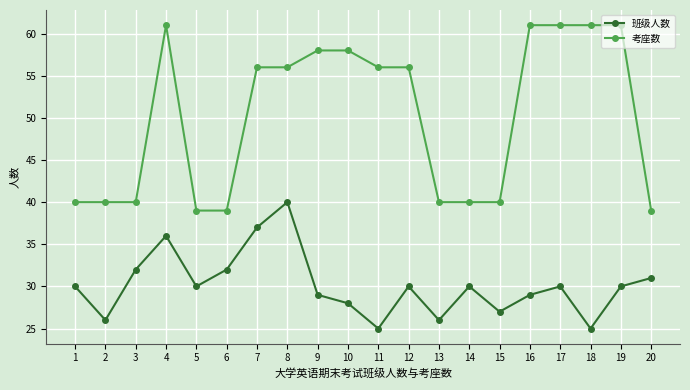

What is the smallest value displayed?

25